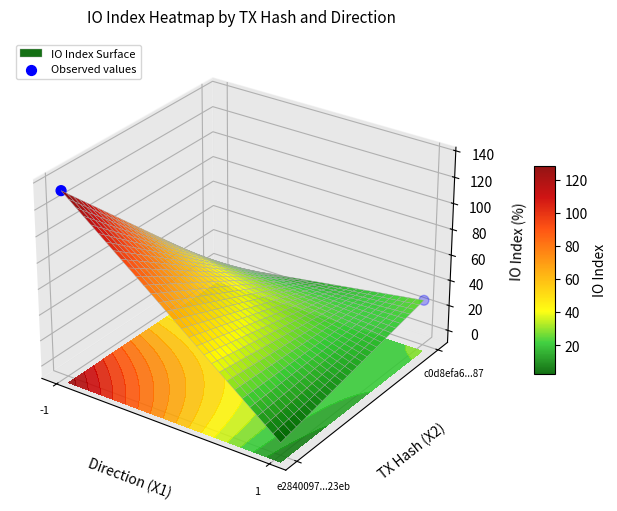

Rank the categories by value from lowest to highest.

1, -1